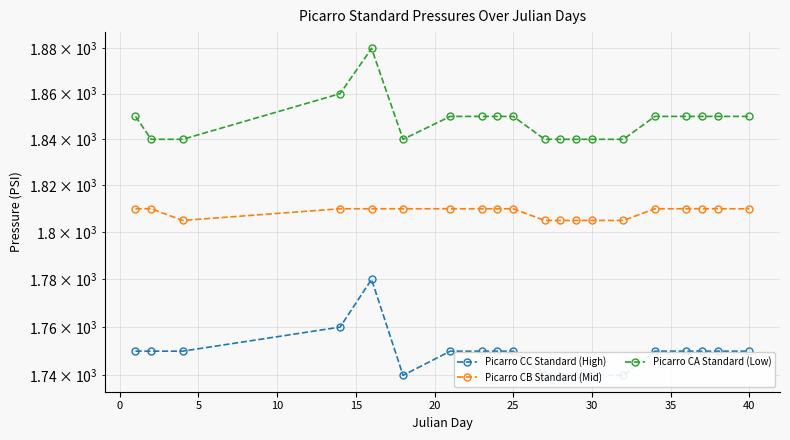

List the series in order of their overall mean, highest first.

Picarro CA Standard (Low), Picarro CB Standard (Mid), Picarro CC Standard (High)